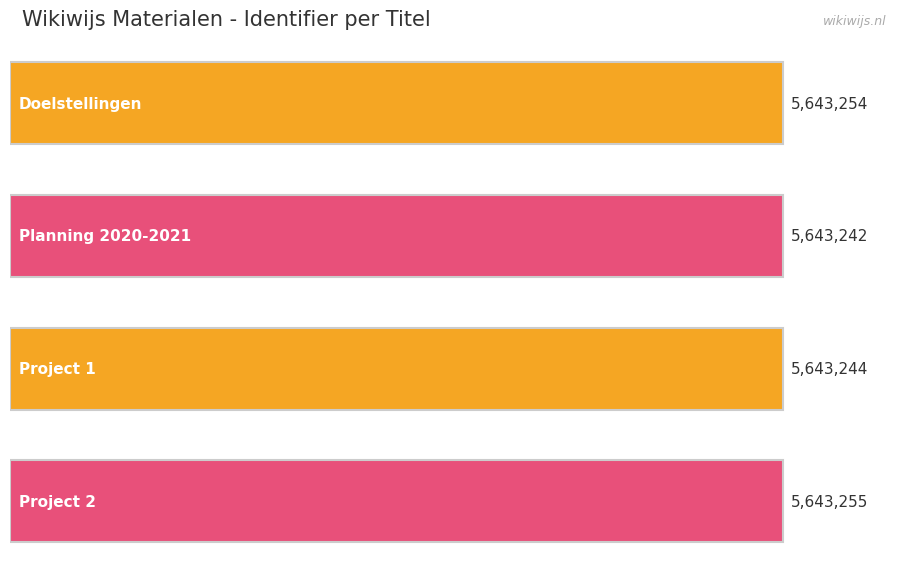

What position from the left is Project 2?

4